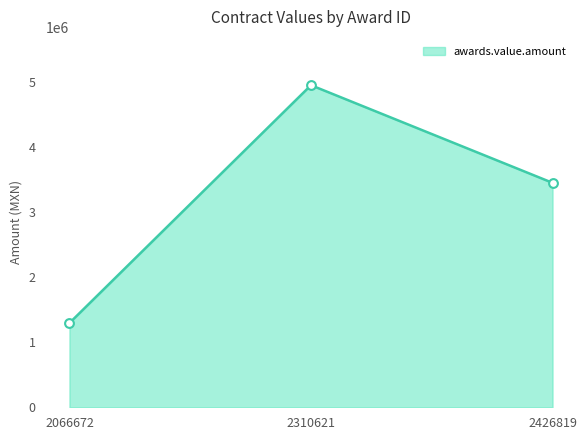

What is the ratio of the value at 2066672 to the value at 2310621?

0.3